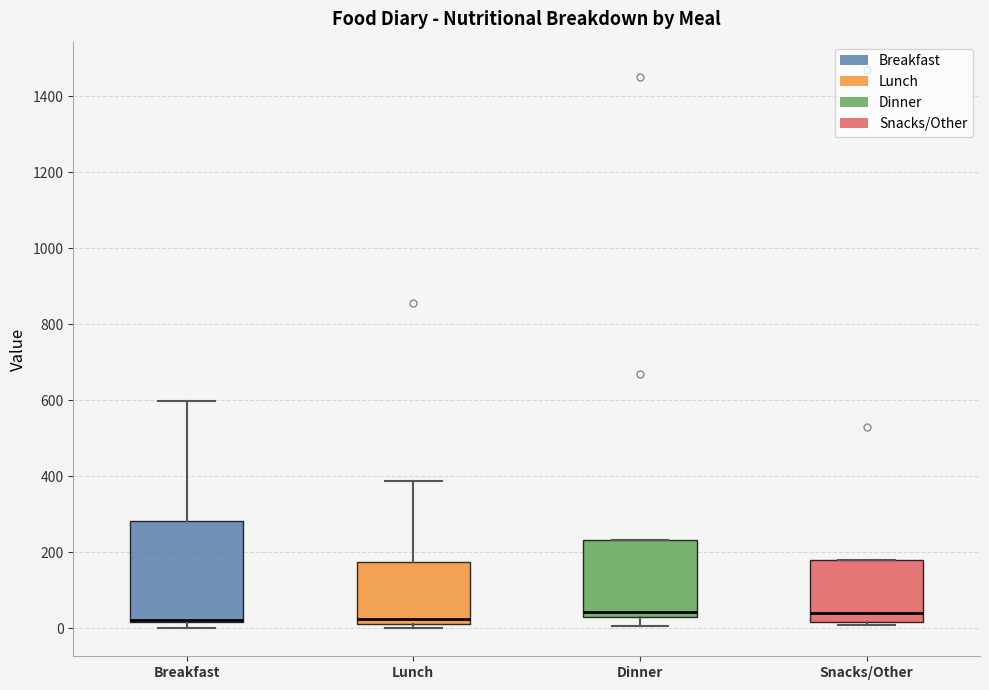

Where is the lower edge of the box for Dinner on the y-axis? The values are not printed on the chart, so give them approximately, as read against the axis.

40